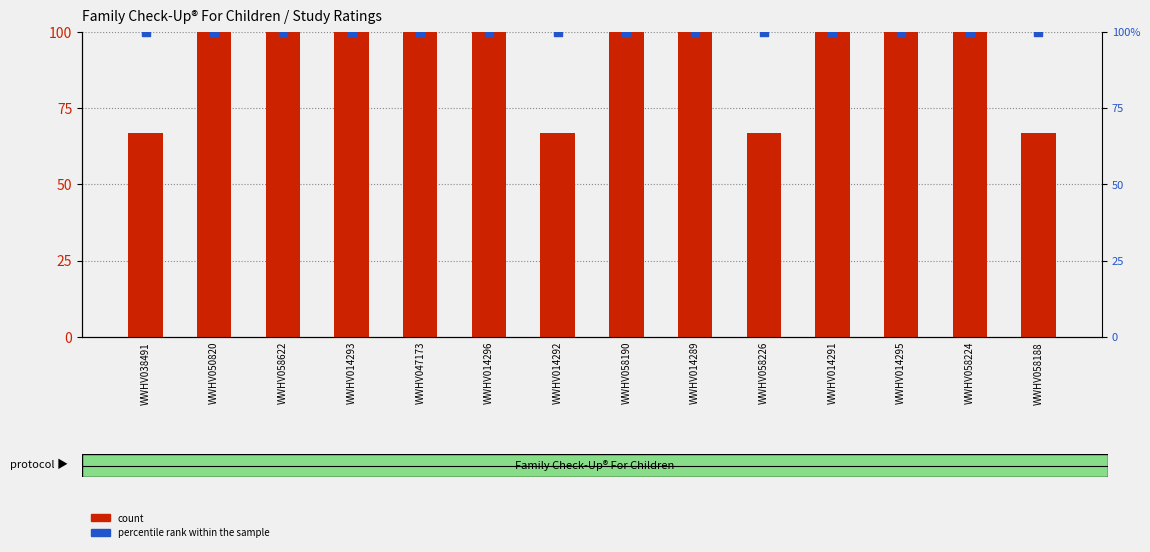

Which series reaches the minimum Y coordinate?

count